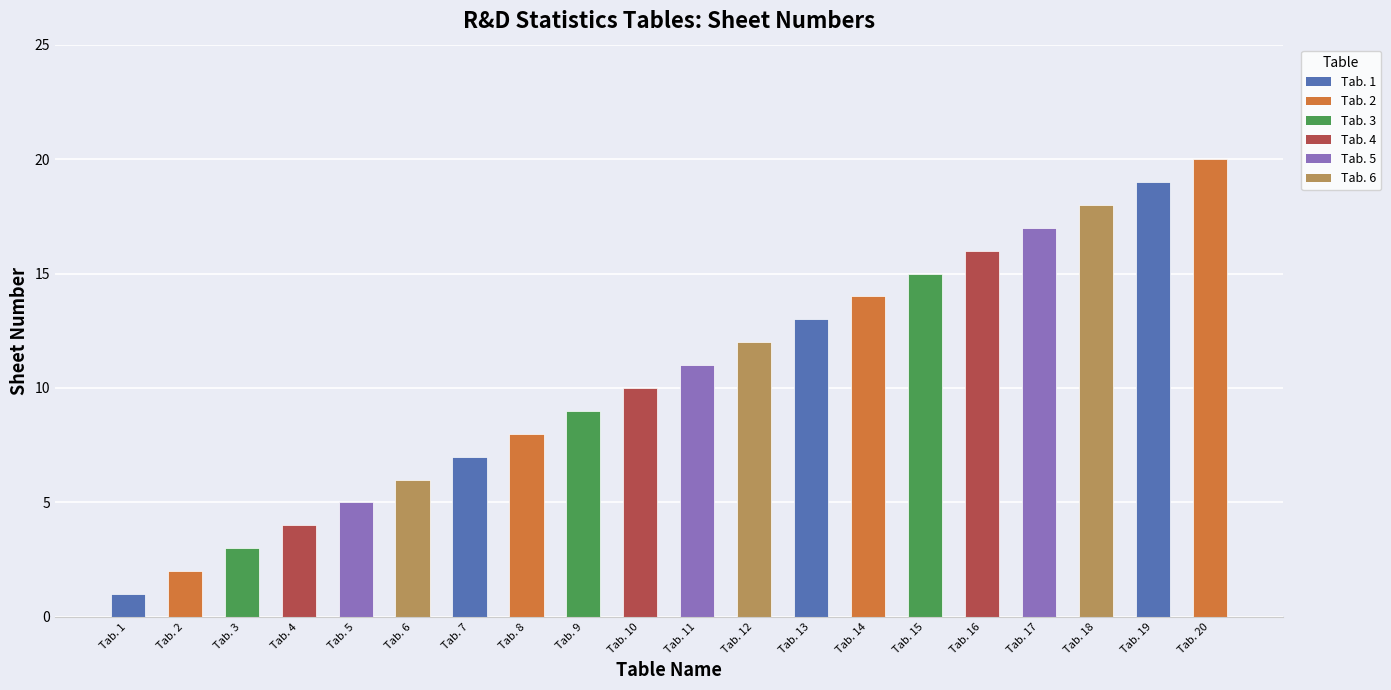

Rank the categories by value from lowest to highest.

Tab. 1, Tab. 2, Tab. 3, Tab. 4, Tab. 5, Tab. 6, Tab. 7, Tab. 8, Tab. 9, Tab. 10, Tab. 11, Tab. 12, Tab. 13, Tab. 14, Tab. 15, Tab. 16, Tab. 17, Tab. 18, Tab. 19, Tab. 20